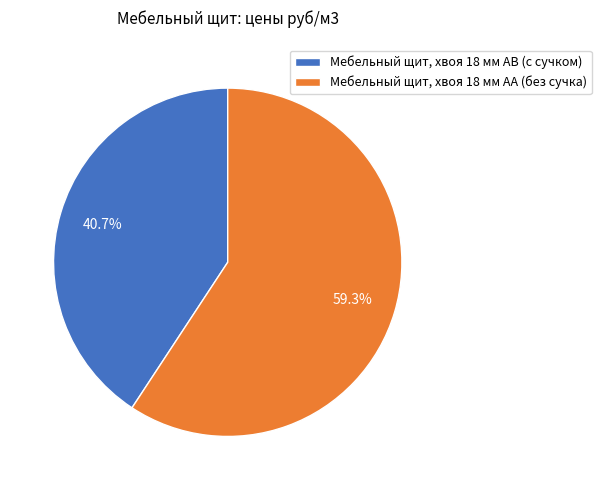

To the nearest percent, what is the difference between the Мебельный щит, хвоя 18 мм АВ (с сучком) and Мебельный щит, хвоя 18 мм АА (без сучка) slice percentages?

19%